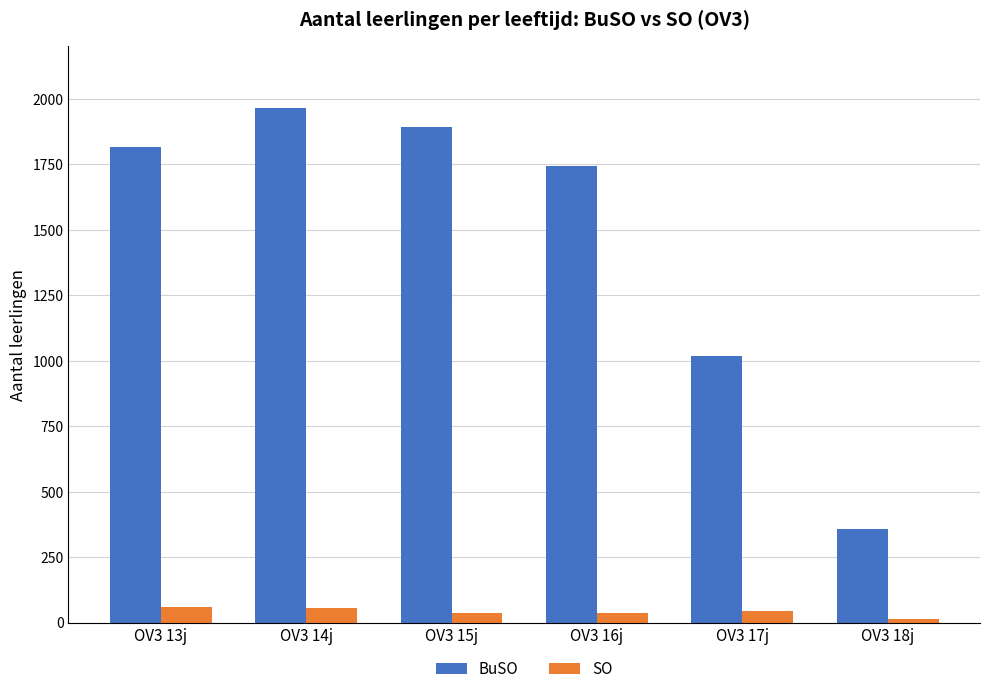

What is the difference between the second highest and minimum values in the SO series?

41